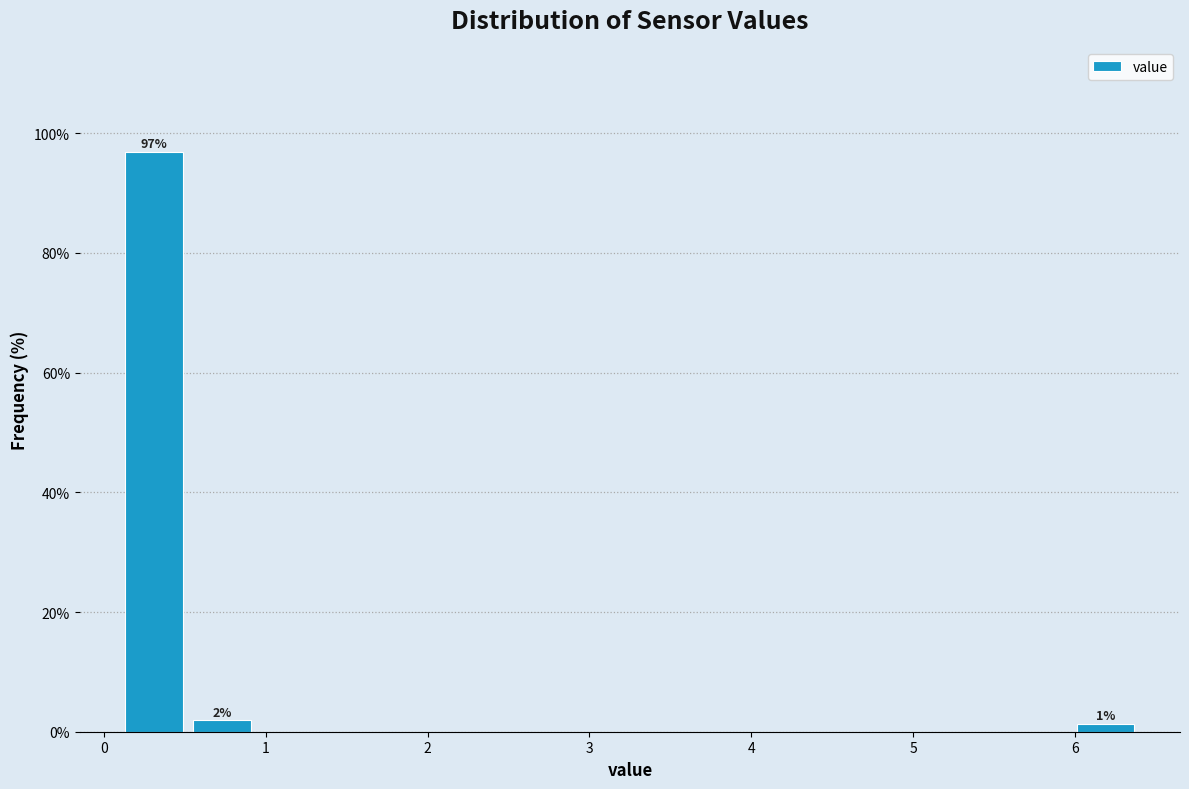

Which range on the x-axis has the tallest bar?

0.10 to 0.52